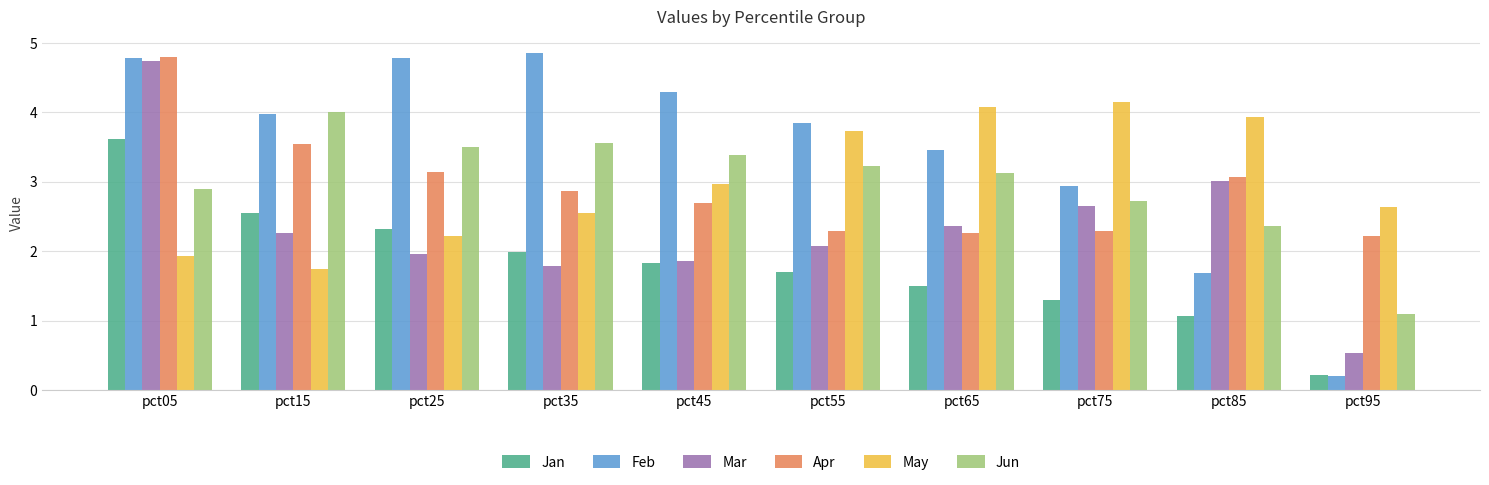

What is the approximate value of May at pct45?

3.0